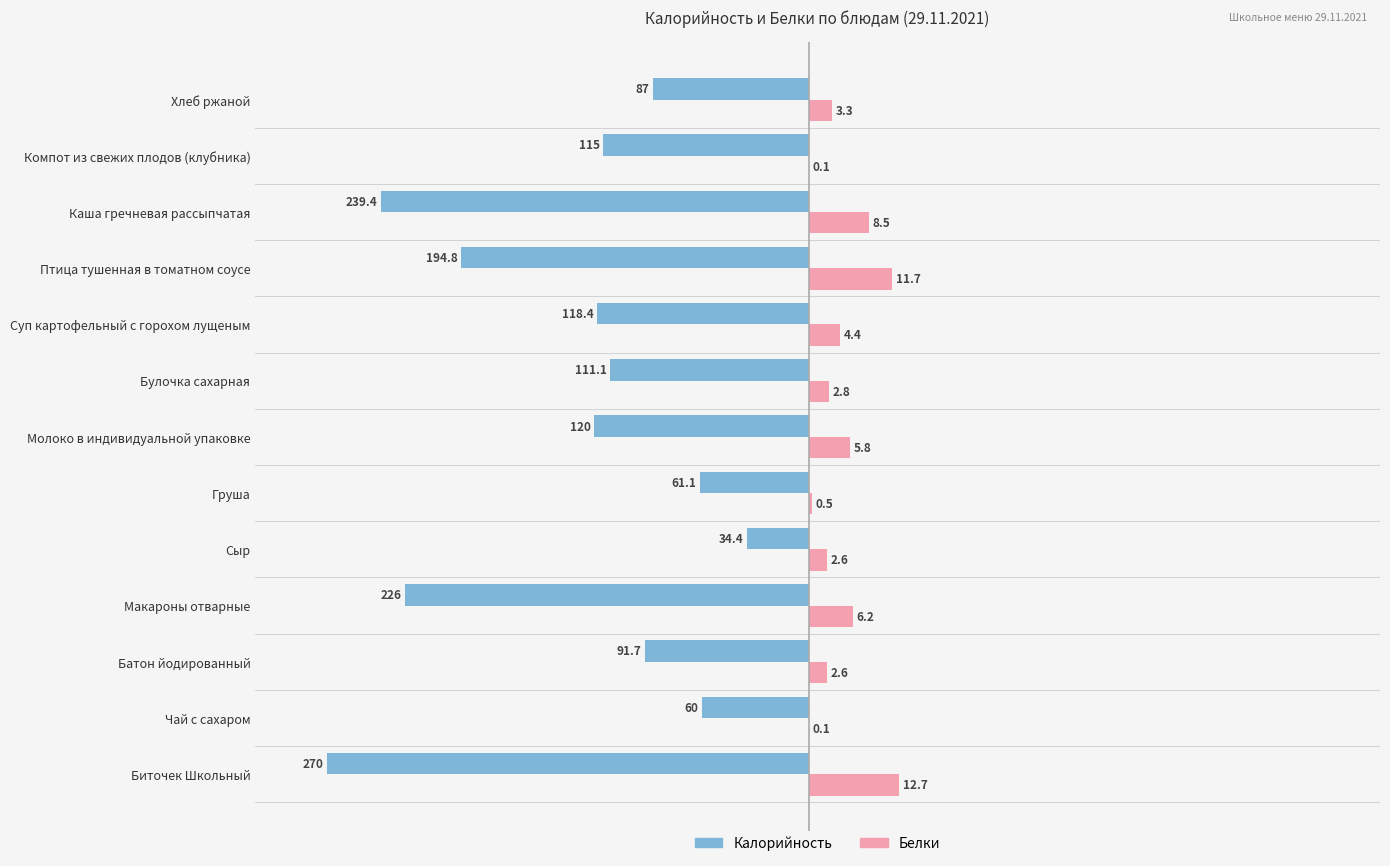

What are all the series names shown in the legend?

Калорийность, Белки